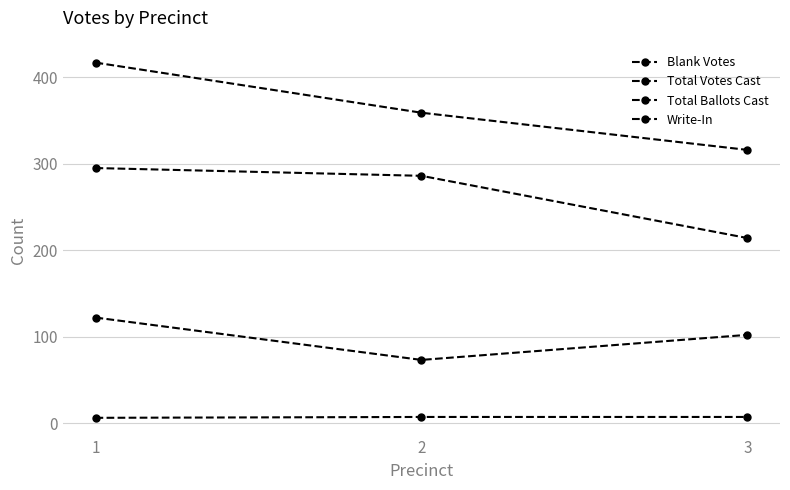

Count the number of data series in this chart.

4